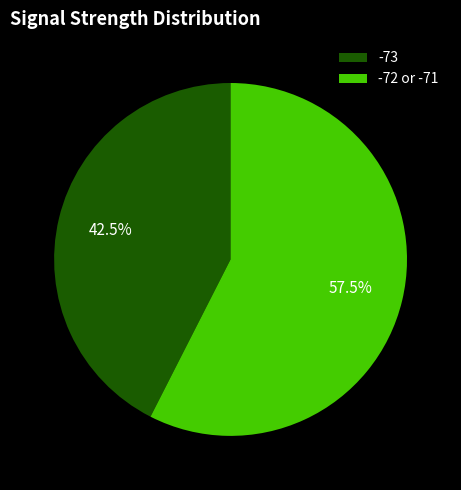

How many segments does this pie chart have?

2